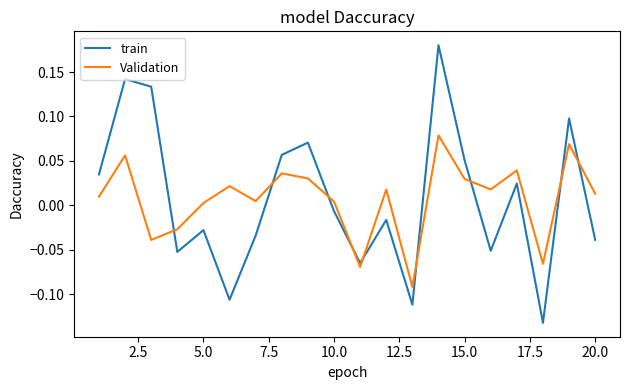

In Validation, how many points are higher than both neighbors (excluding endpoints)?

7